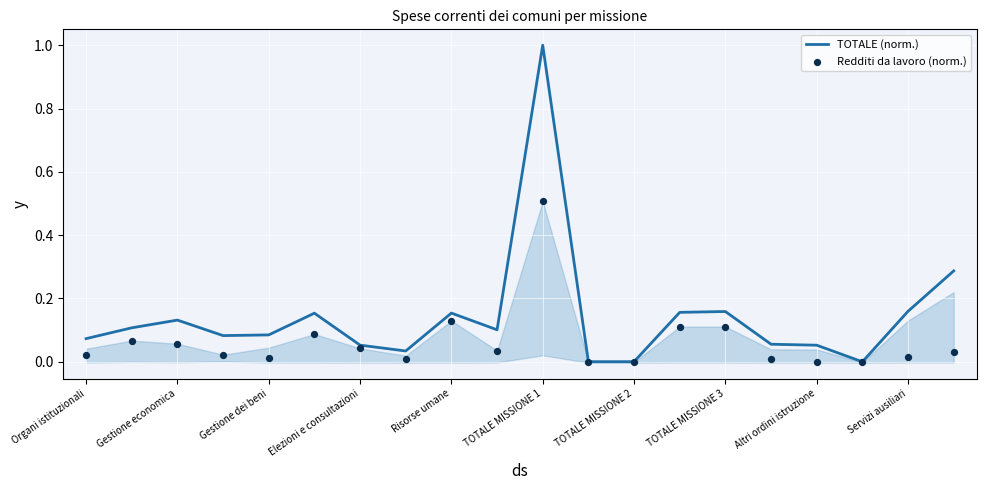

Which series contains the lowest Y value?

Redditi da lavoro (norm.)